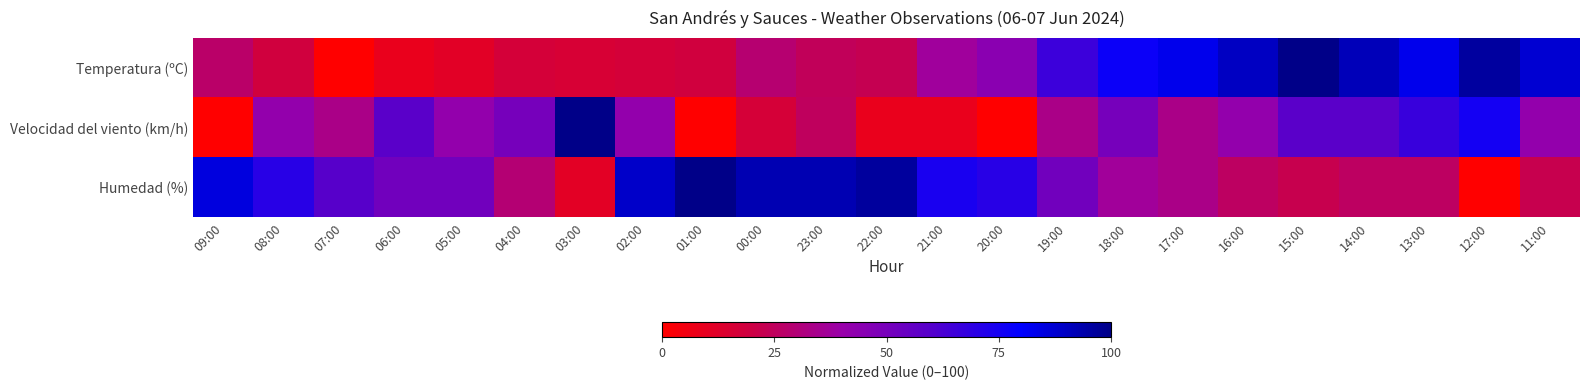

At how many categories does at least one series exceed 8?

23